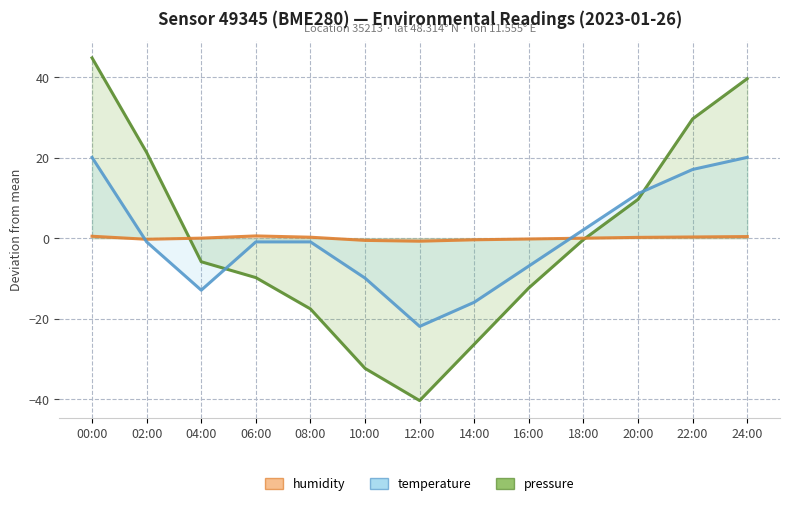

What is the spread (max minus min) of values at 10:00?

31.8